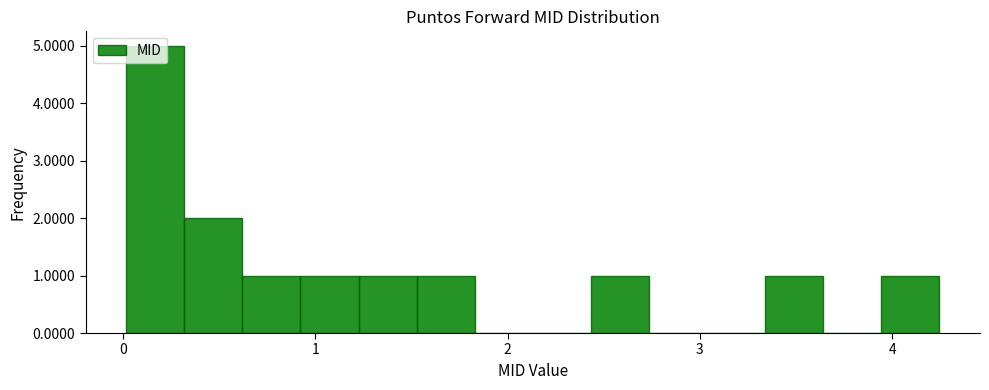

Read against the x-axis, roughly where is the centre of the tallest bar?

0.2